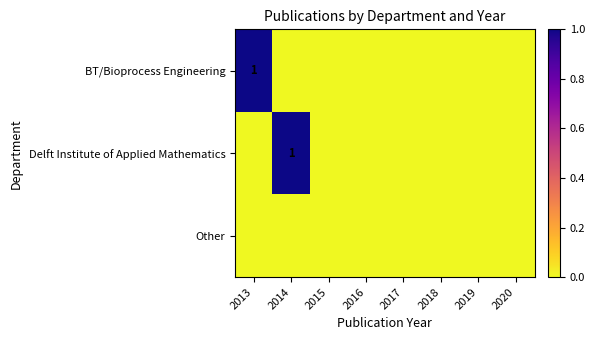

List the series in order of their peak value, highest first.

BT/Bioprocess Engineering, Delft Institute of Applied Mathematics, Other